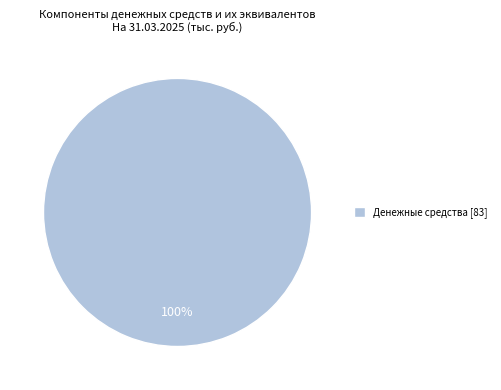

Is it true that Денежные средства [83] is 89% of the pie?

False